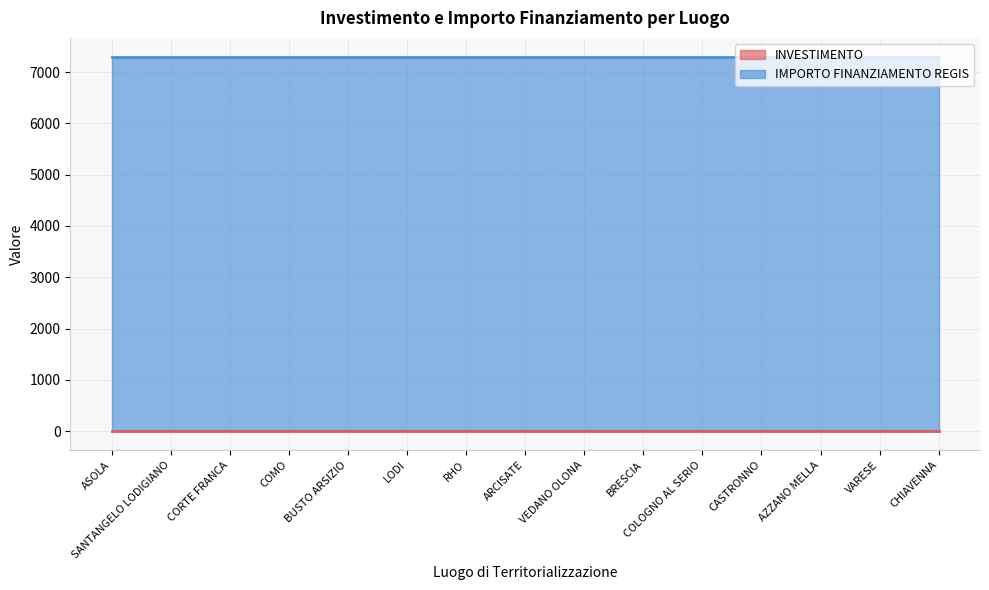

How many lines are shown in the chart?

2